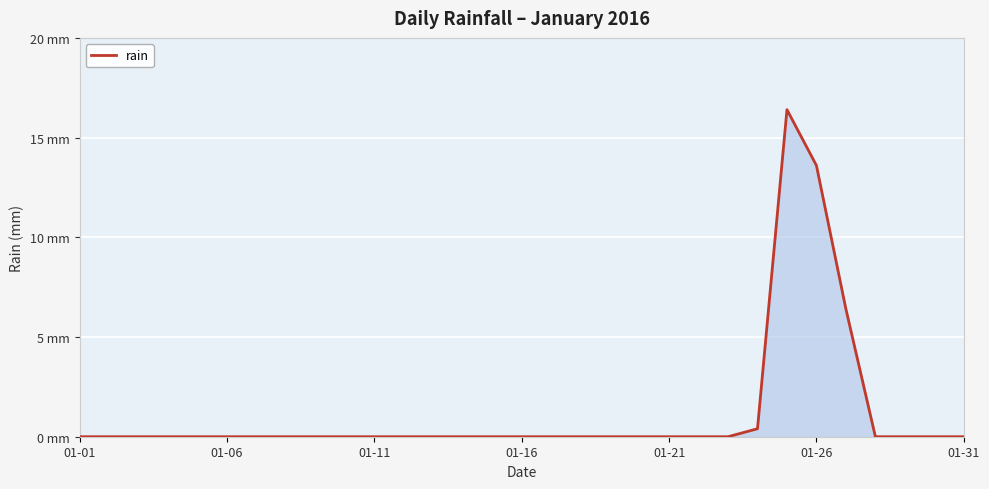

Does the chart have visible grid lines?

Yes